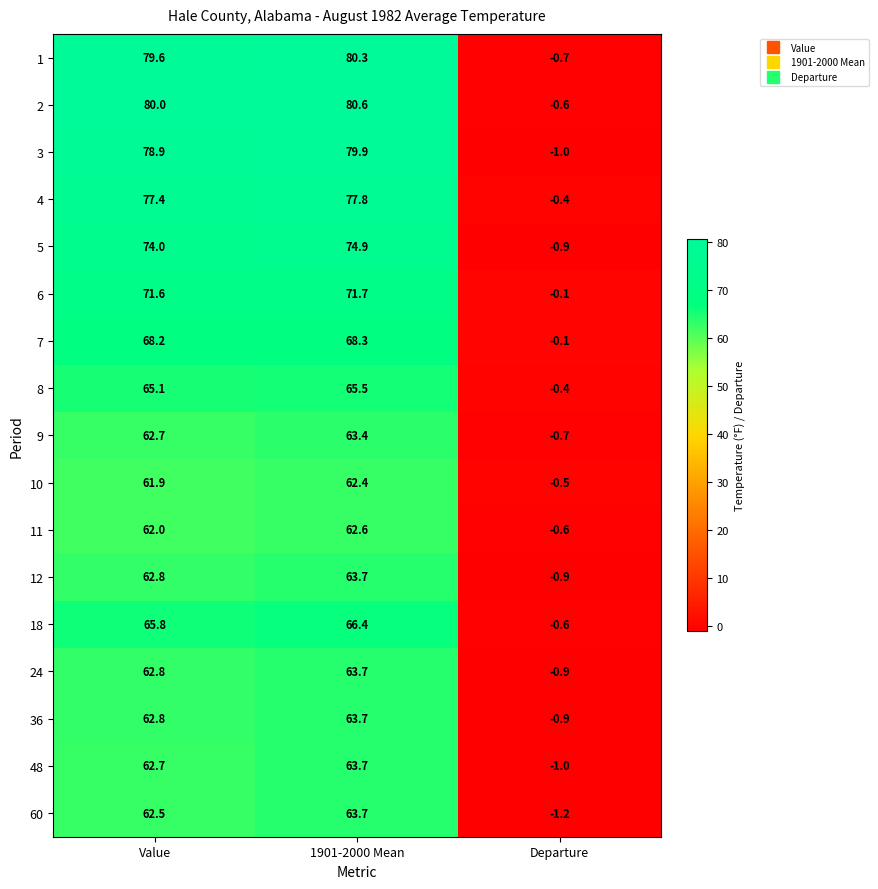

Rank the categories by 9 value from lowest to highest.

Departure, Value, 1901-2000 Mean